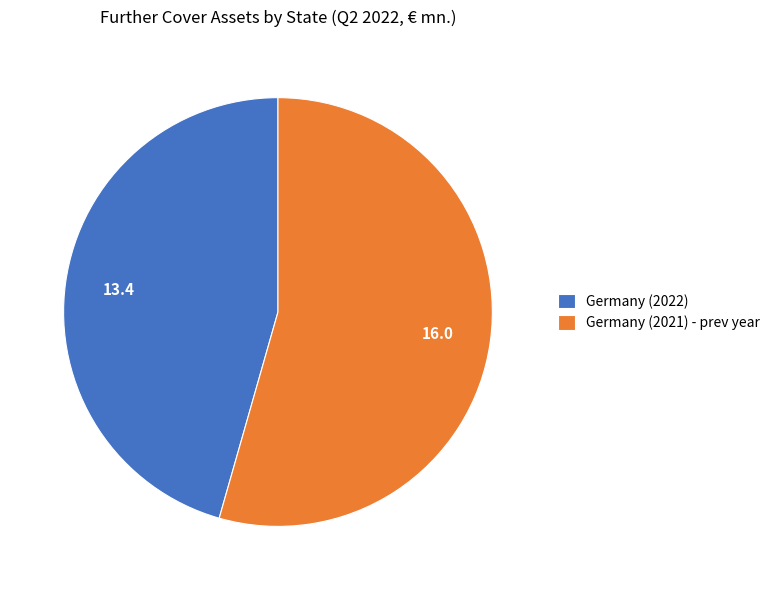

Do Germany (2022) and Germany (2021) - prev year together represent more than half of the pie?

Yes